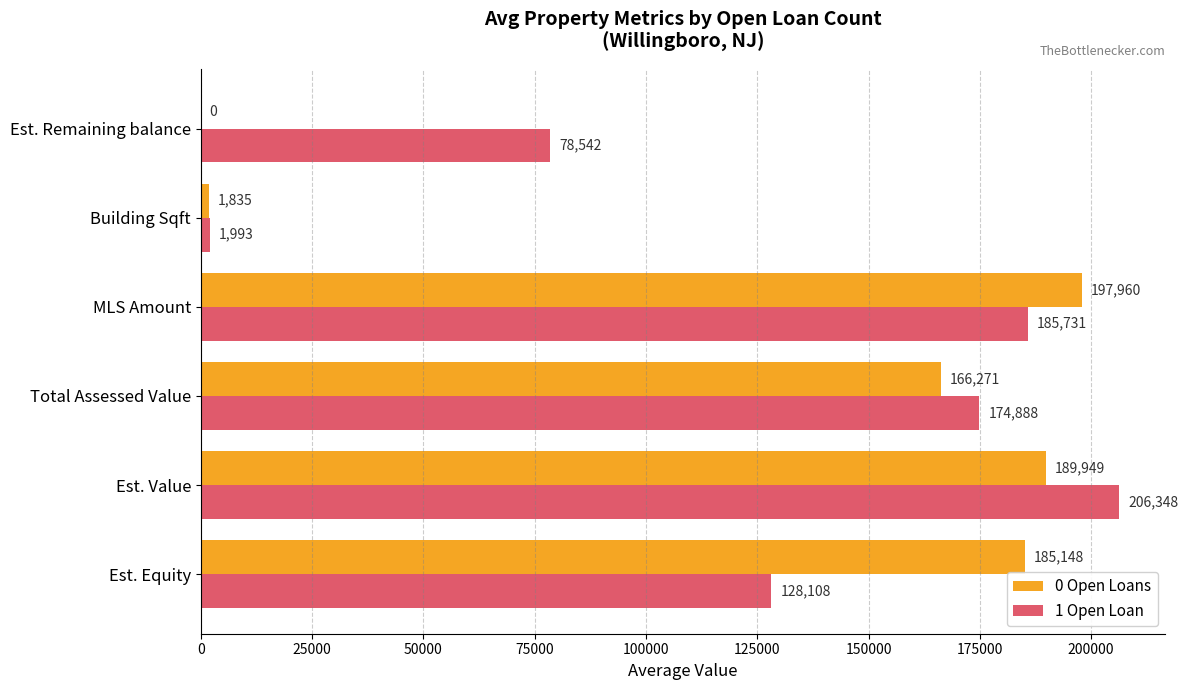

Where is 0 Open Loans nearest to the value 98980?

Total Assessed Value